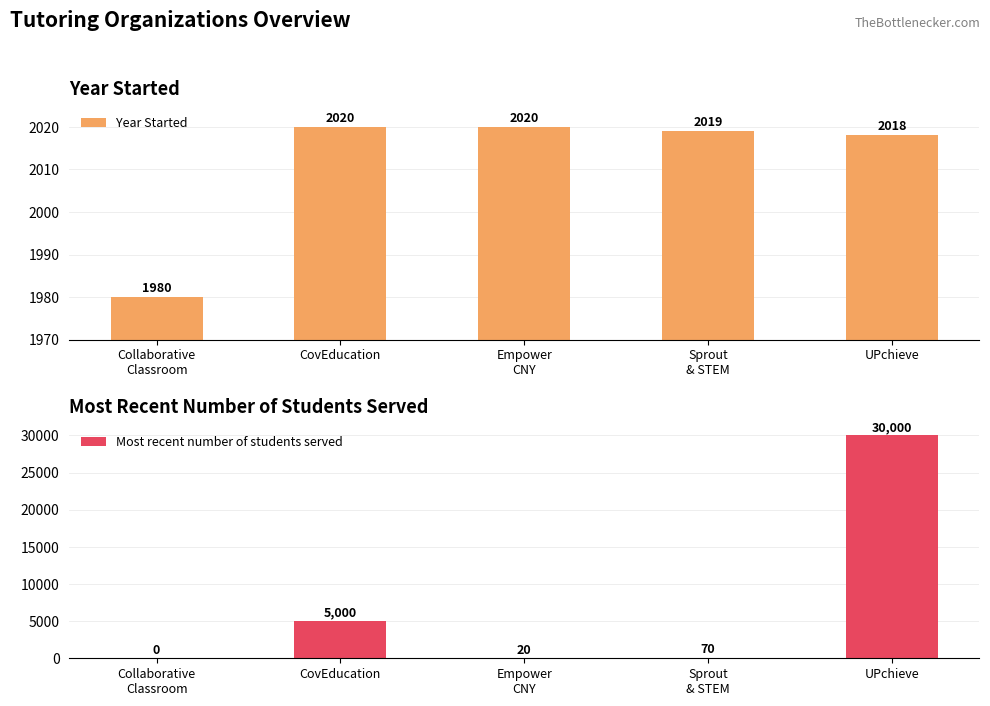

True or false: Year Started has a value of 3474 at Empower
CNY.

False